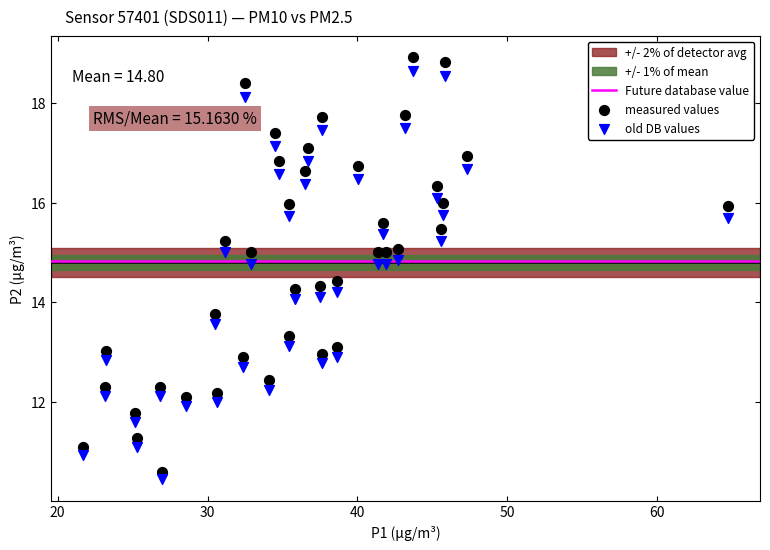

What is the X range (max minus min) for the scatter plot?

43.0